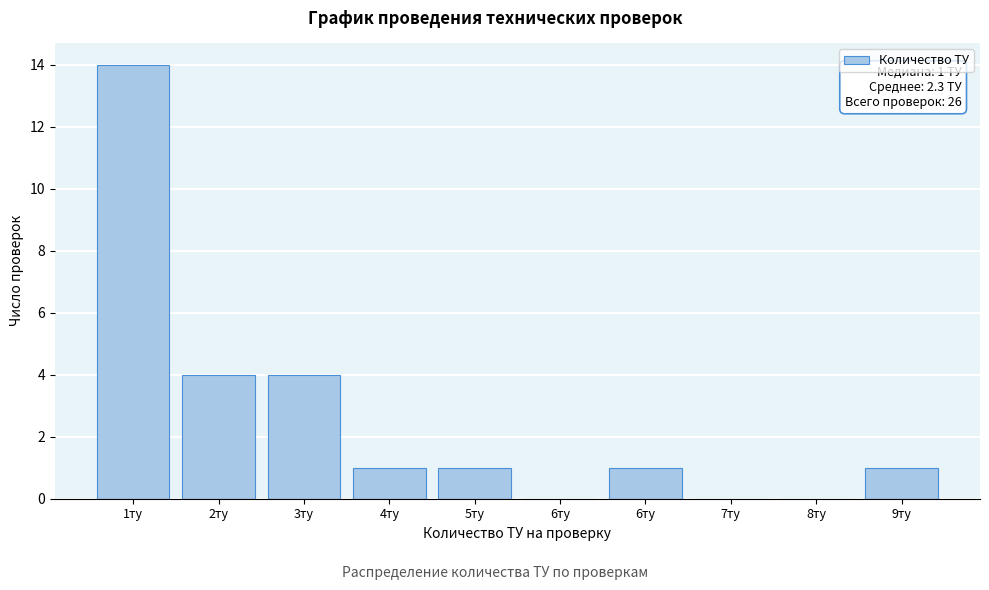

Are the bars horizontal?

No